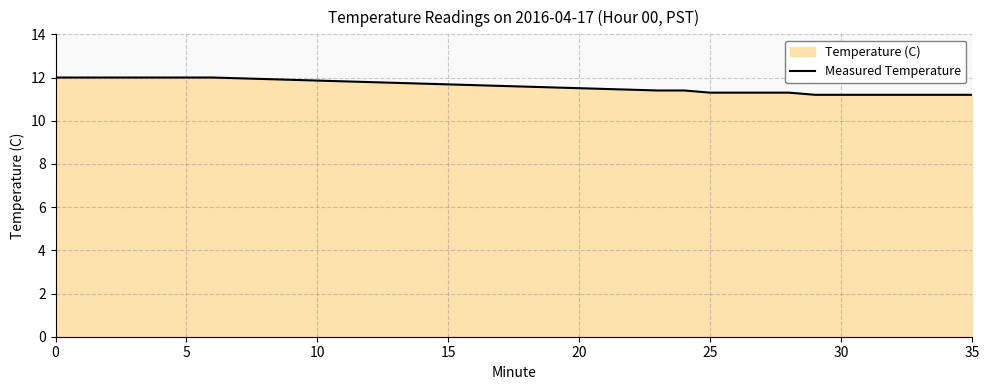

What is the difference between the maximum and minimum values?

0.8